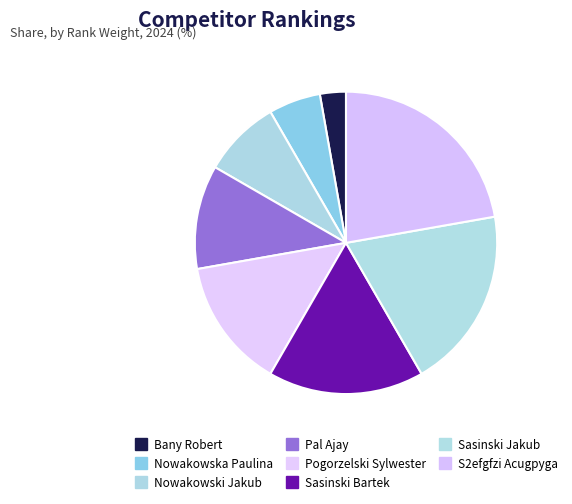

How many slices are in this pie chart?

8